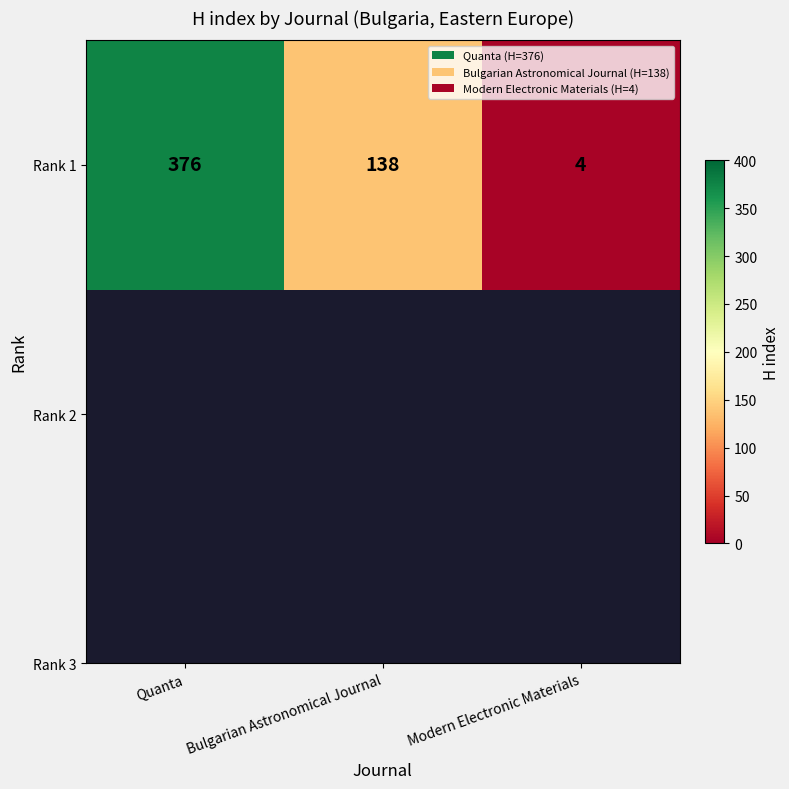

How many series are shown in this chart?

1